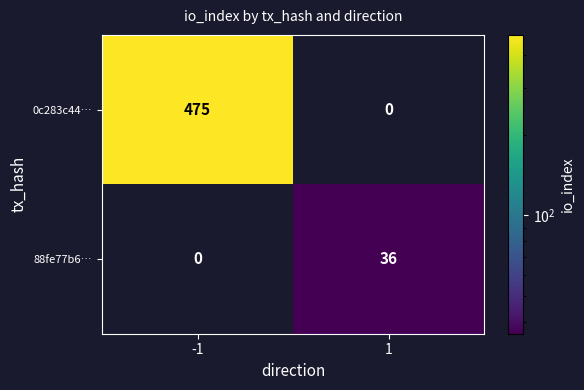

Which series changed the most between -1 and 1?

0c283c44…